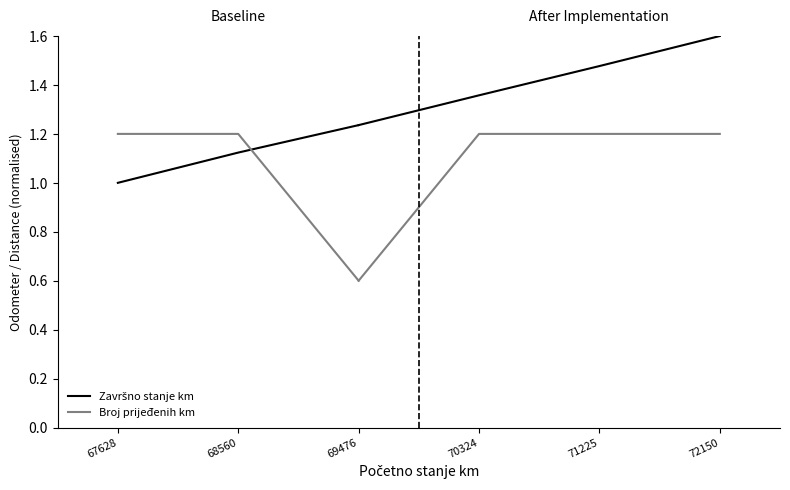

Where does the Broj prijeđenih km series first go above 1?

67628